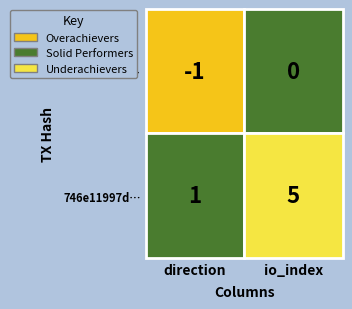

The value of 415fc1488c0687347837e387d6b6c2fab5818cc at 0 is -2. True or false?

False